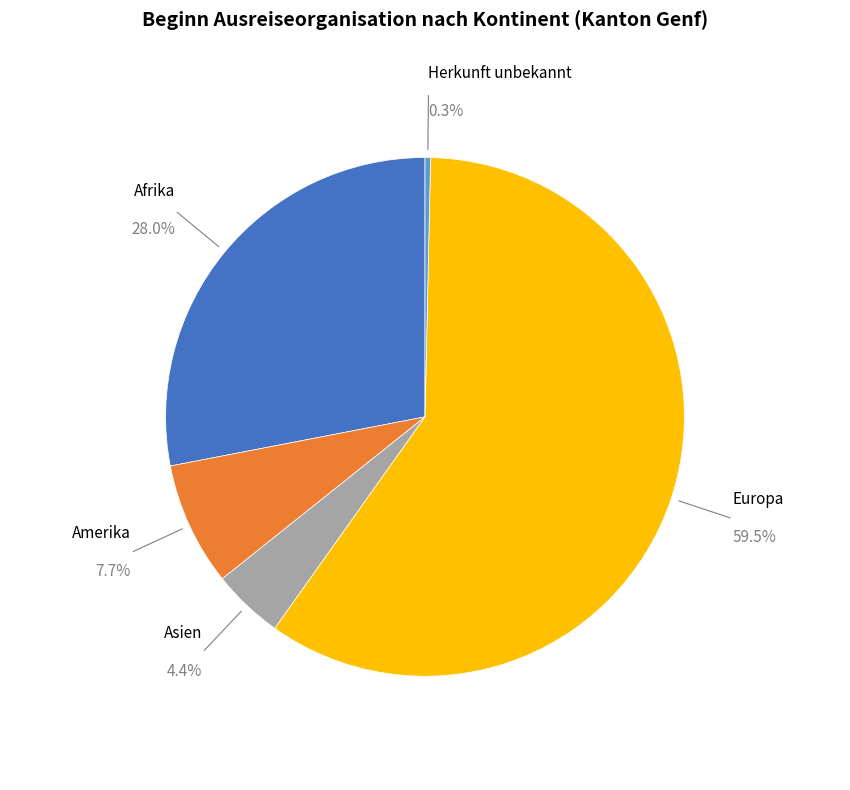

True or false: Amerika accounts for 8% of the total.

True